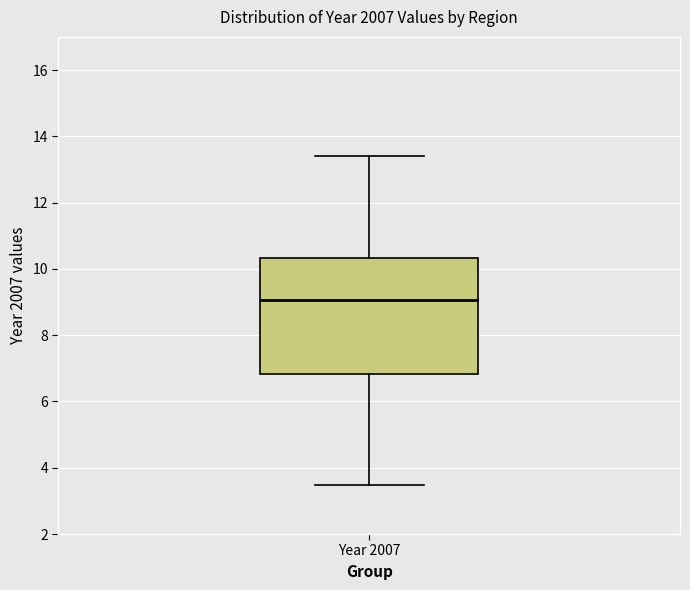

Transcribe this box plot: give where the median line is, the range the box spans, and where the two whiskers end, as read against the y-axis. The values are not printed on the chart, so give them approximately, as read against the axis.

median 9.0, box 6.8 to 10.4, whiskers 3.4 to 13.4